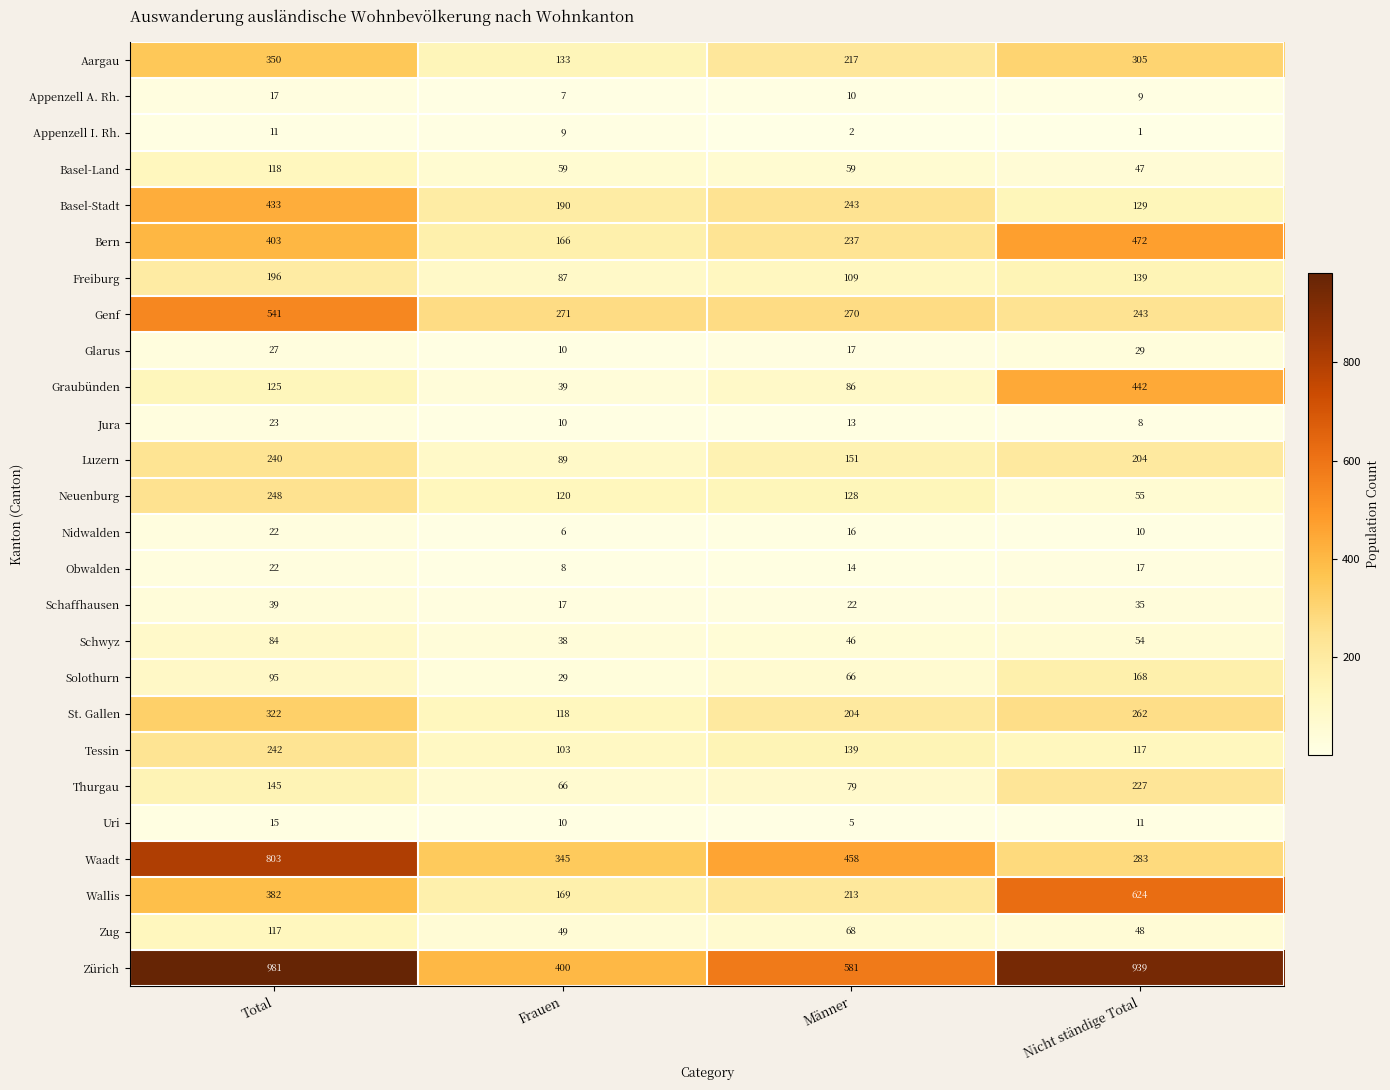

Count the Obwalden values in the range 14 to 22.

3